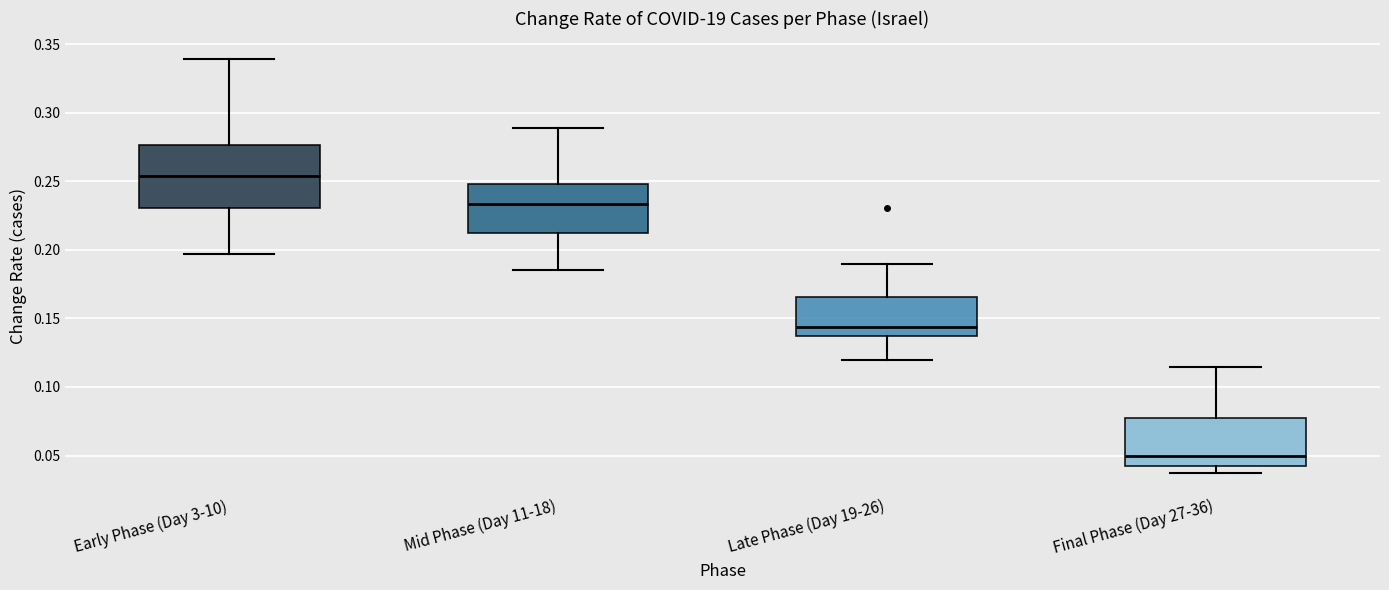

Which box has the highest median line?

Early Phase (Day 3-10)